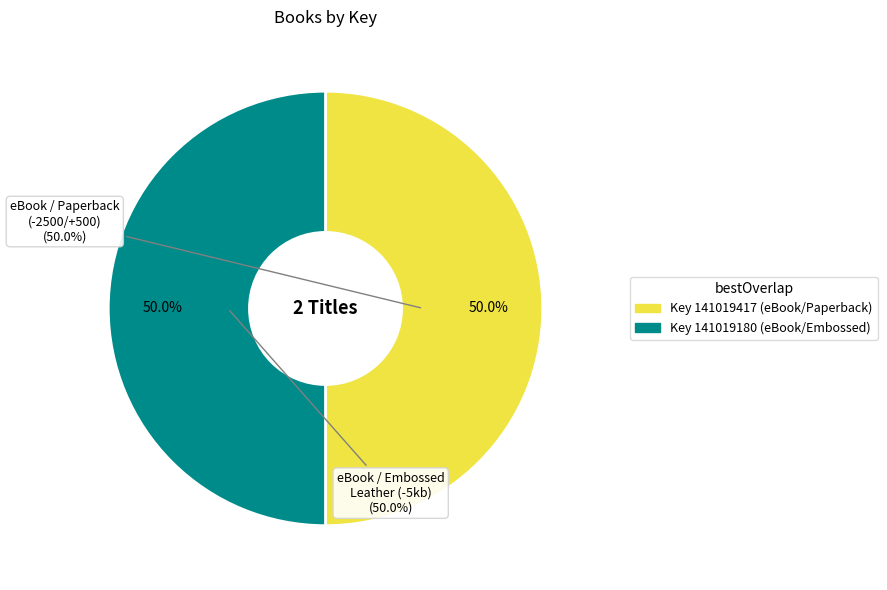

Between eBook / Embossed Leather
(141019180) and eBook / Paperback
(141019417), which is larger?

eBook / Paperback
(141019417)